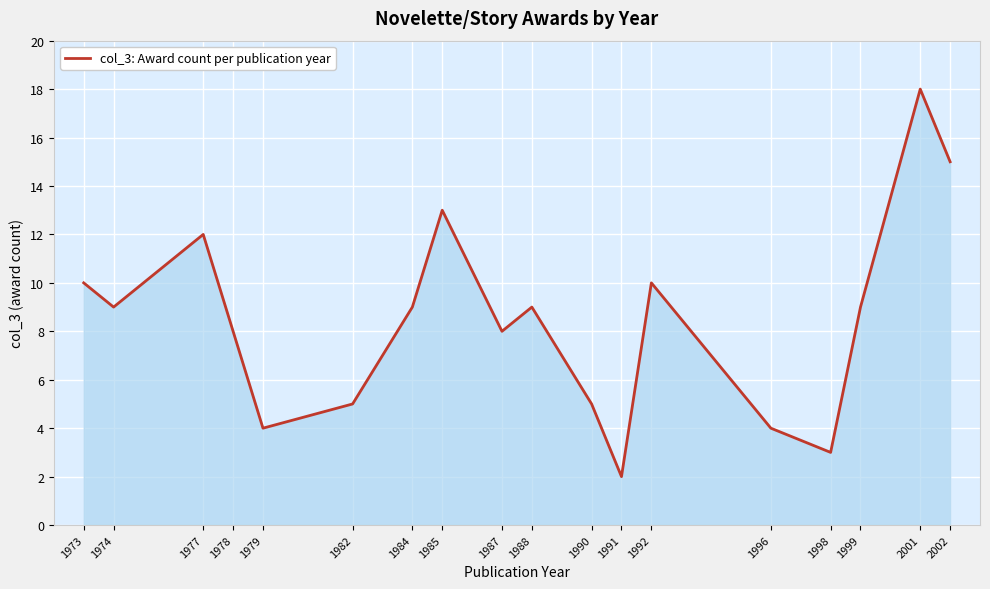

At which label does the data first exceed 9?

1973